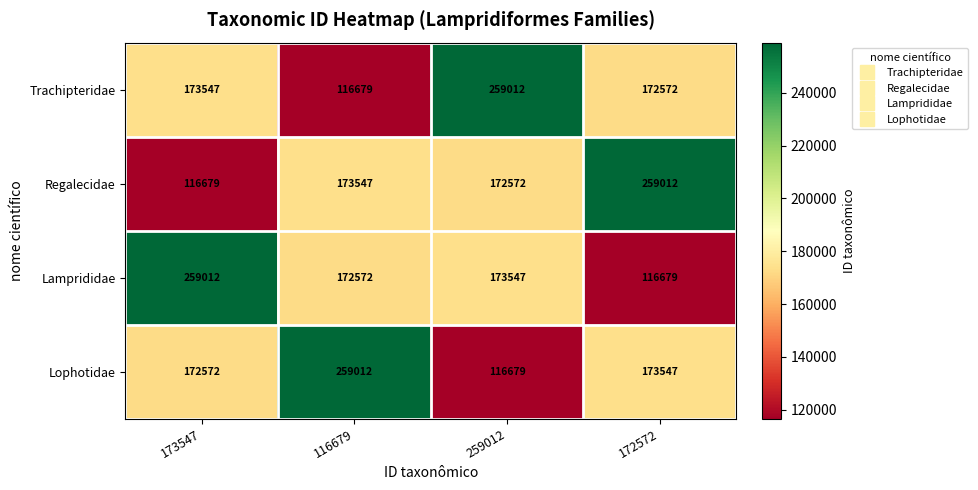

What is the sum of the Regalecidae values at 172572 and 116679?

432559